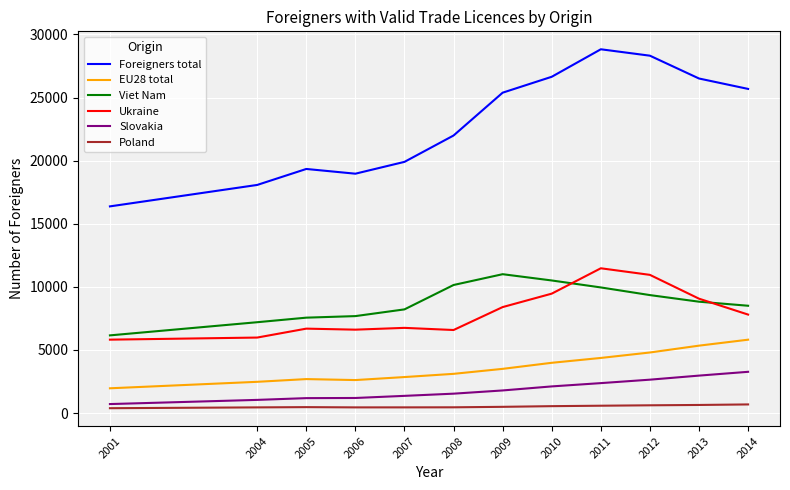

Is the value of Viet Nam at 2011 greater than the value of Ukraine at 2004?

Yes